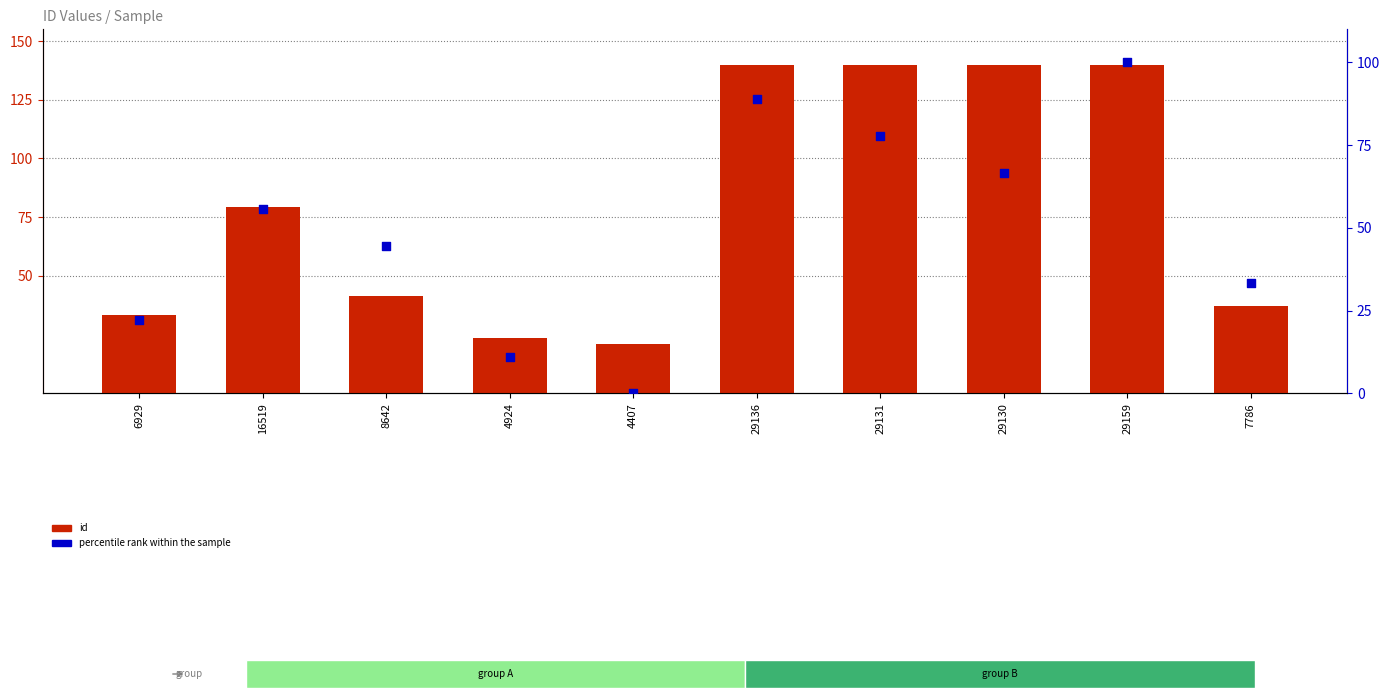

Which series has the largest total across all categories?

id